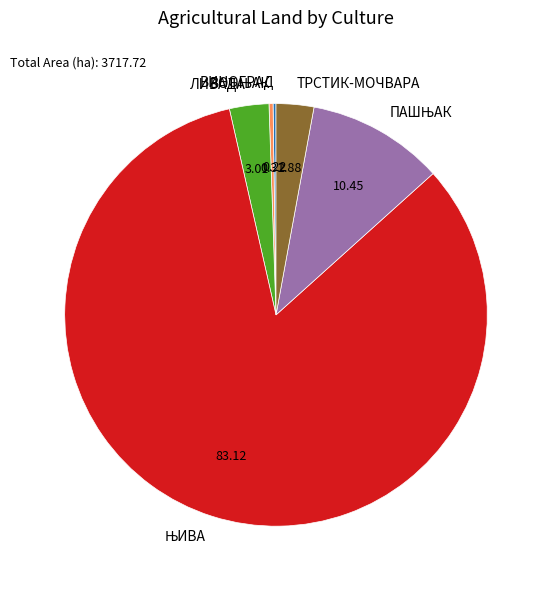

Is there a majority slice in this chart?

Yes